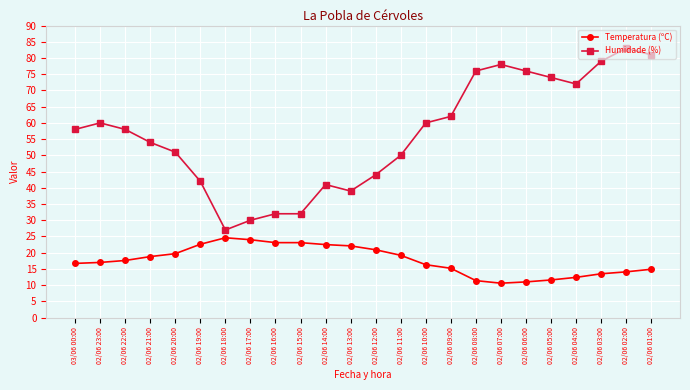

Which series has the largest range (max minus min)?

Humidade (%)